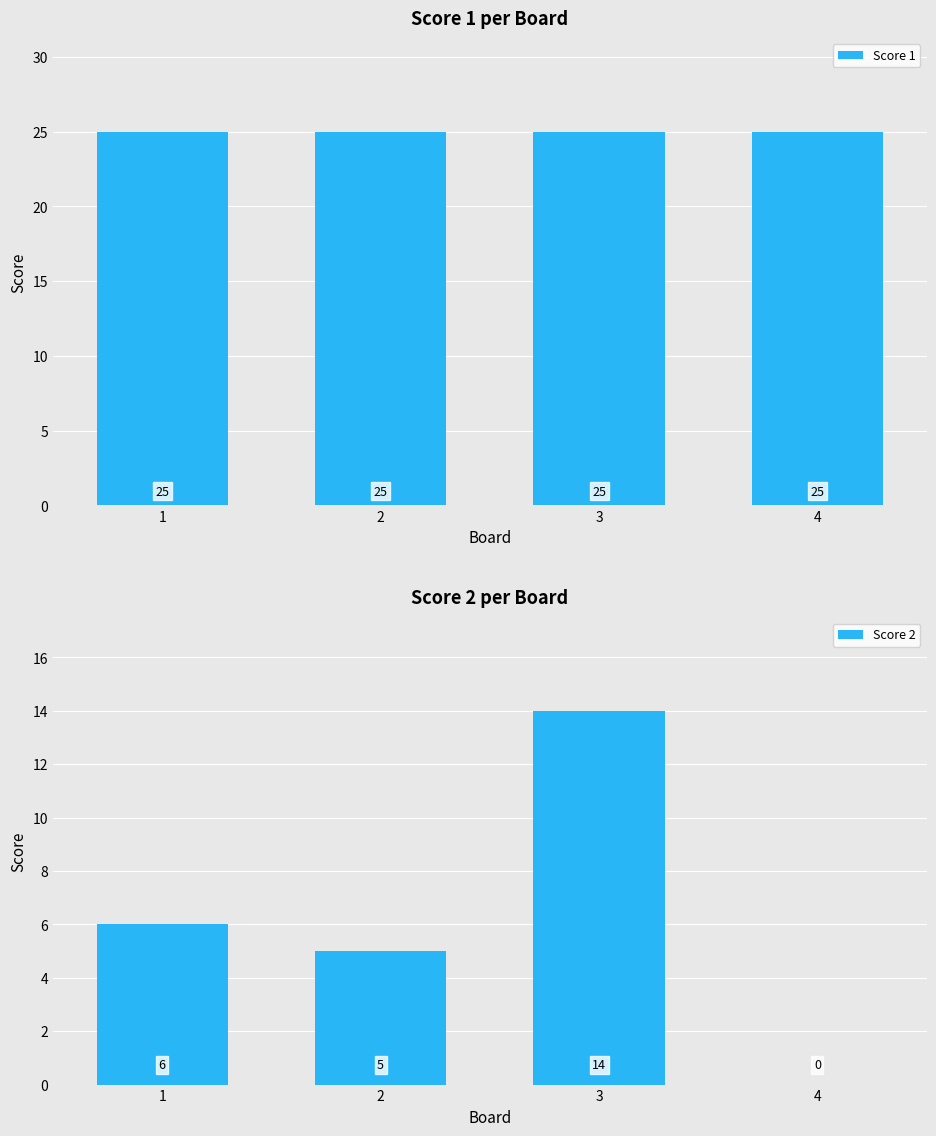

Rank the categories by Score 1 value from lowest to highest.

1, 2, 3, 4